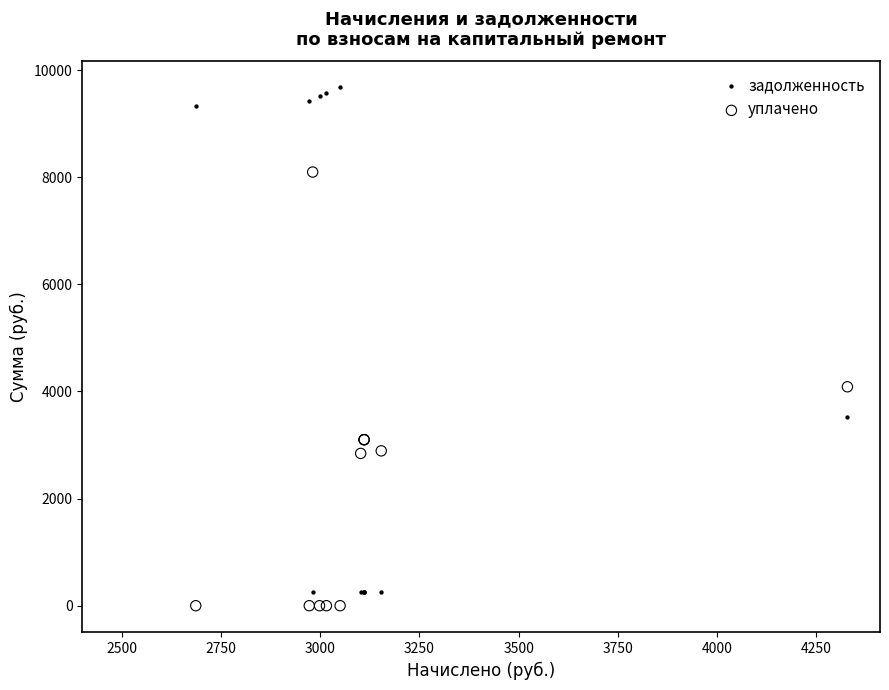

Which series reaches the maximum Y coordinate?

задолженность